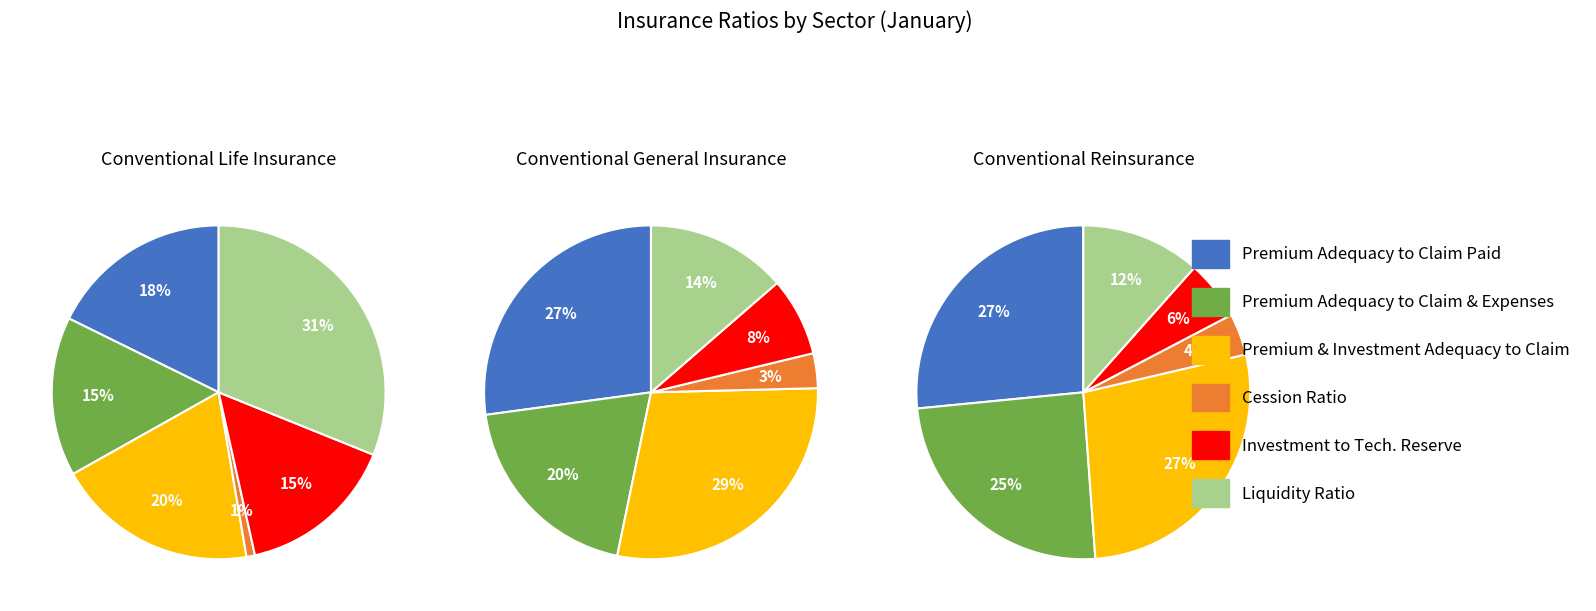

Is there any slice that represents more than half of the pie?

No